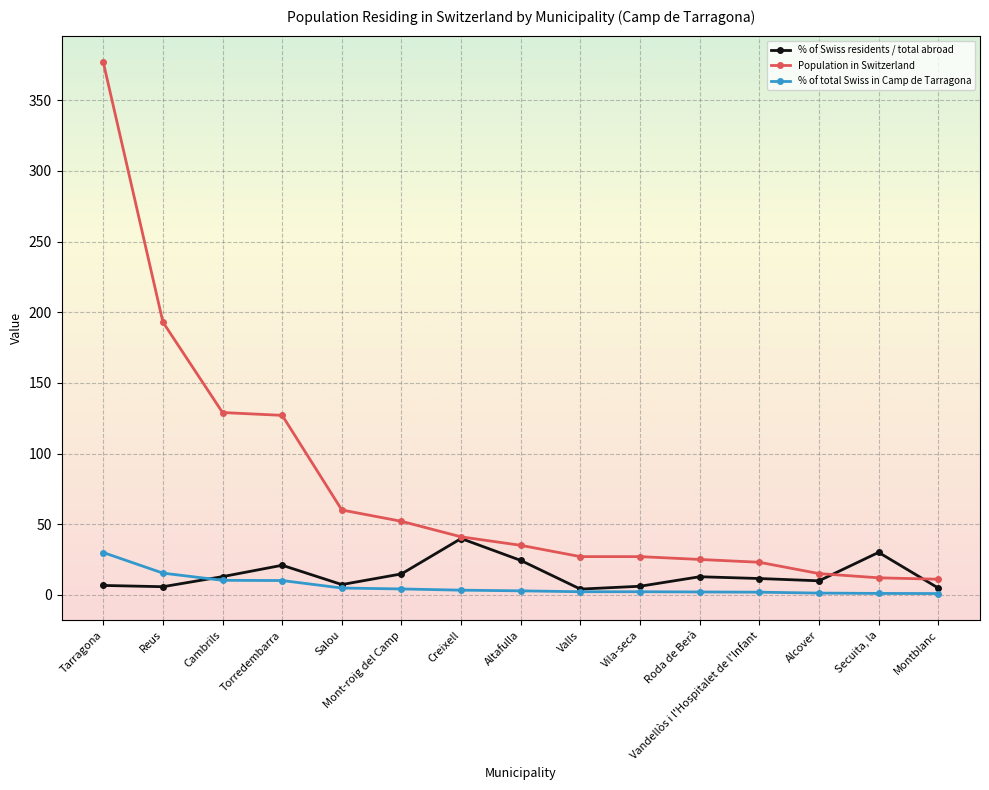

Rank the series at Altafulla from lowest to highest value.

% of total Swiss in Camp de Tarragona, % of Swiss residents / total abroad, Population in Switzerland